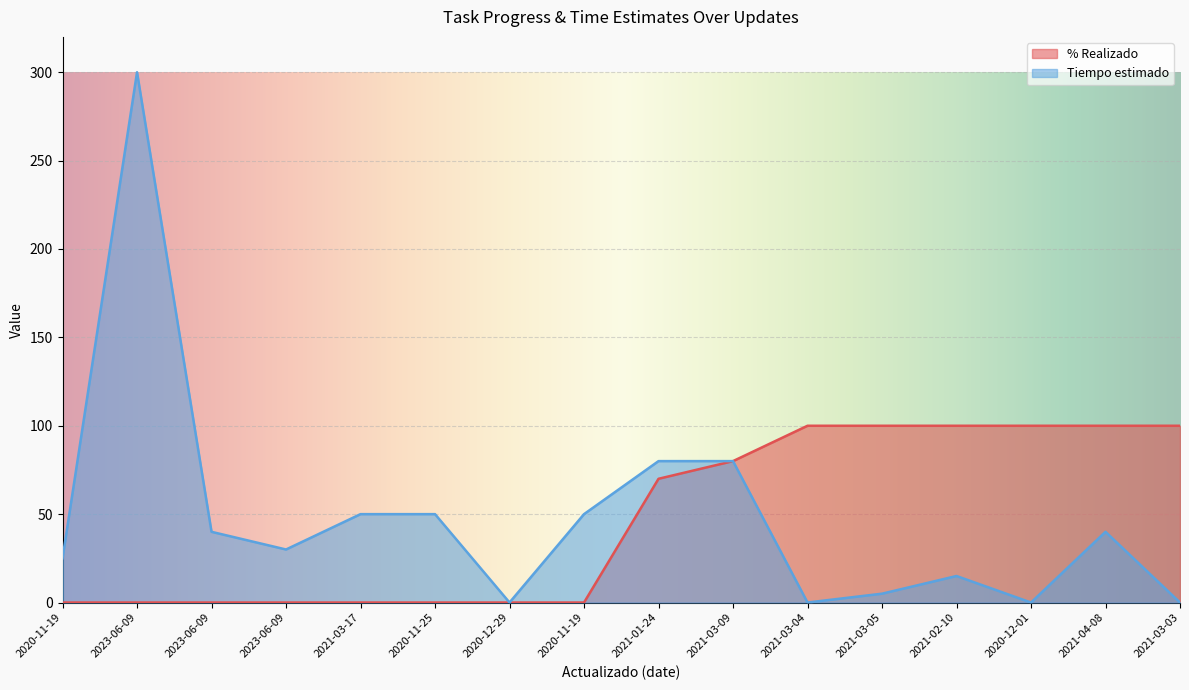

Rank the categories by % Realizado value from lowest to highest.

2020-11-19, 2023-06-09, 2023-06-09, 2023-06-09, 2021-03-17, 2020-11-25, 2020-12-29, 2020-11-19, 2021-01-24, 2021-03-09, 2021-03-04, 2021-03-05, 2021-02-10, 2020-12-01, 2021-04-08, 2021-03-03